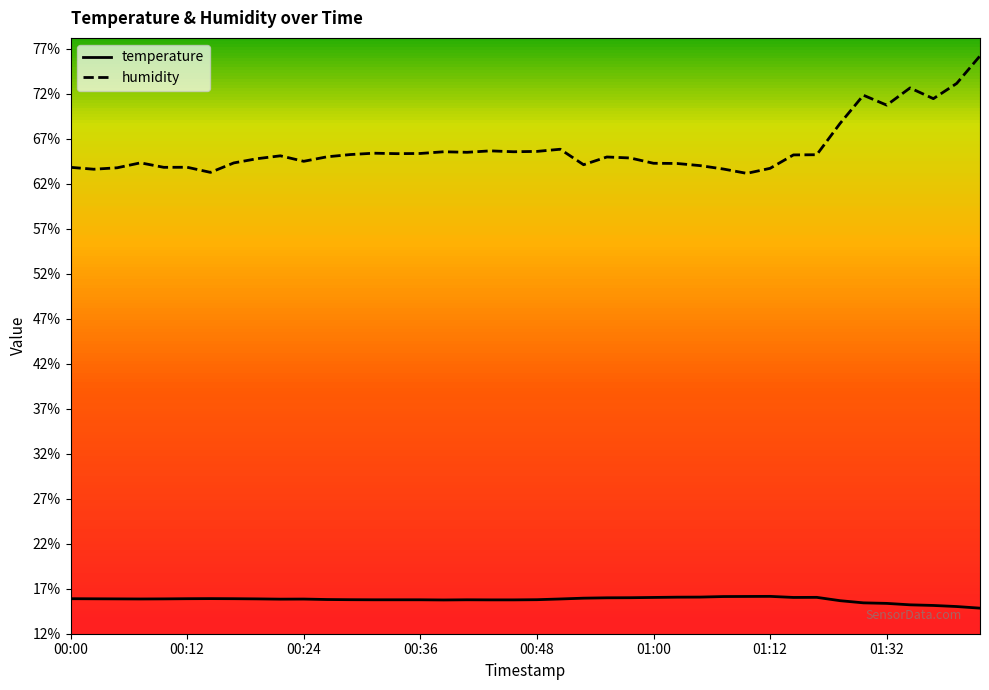

What is the minimum value shown in the chart?

14.8